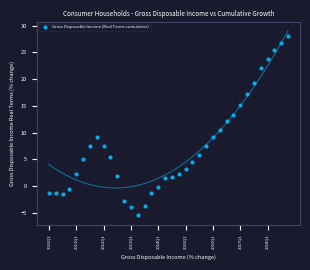

What Y value in the scatter plot is closest to 11?

10.5